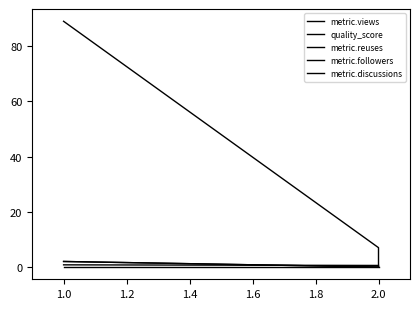

How many metric.followers values are between 0 and 2?

3